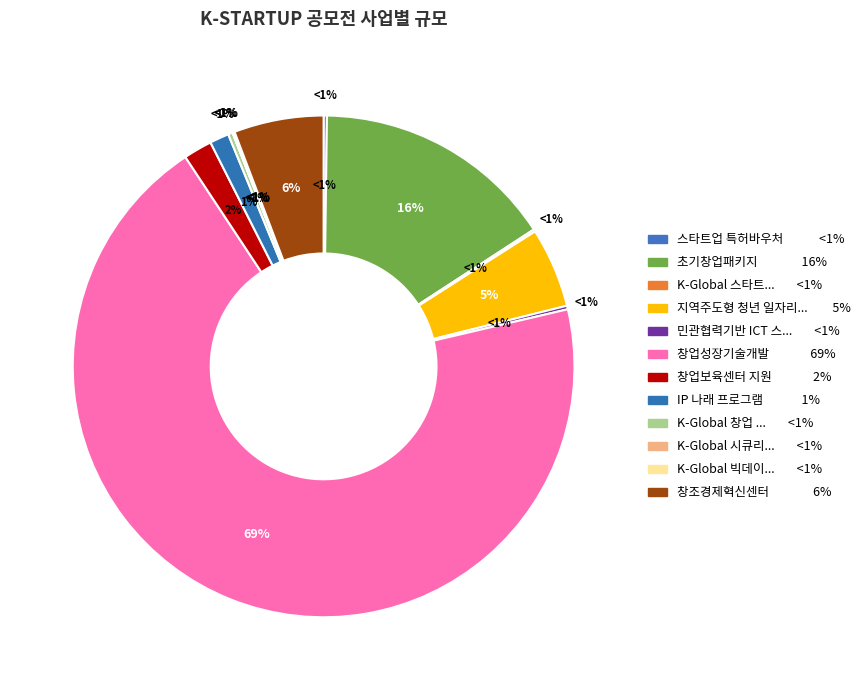

Is the sum of 스타트업 특허바우처 and 민관협력기반 ICT 스타트업 육성 greater than half?

No